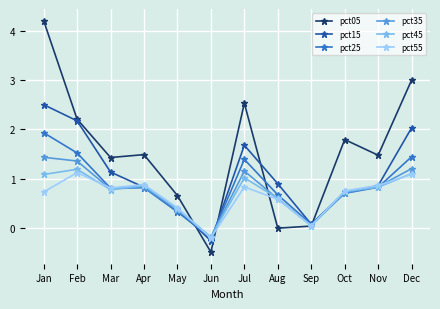

What is the total value across all series at Jun?

-1.6